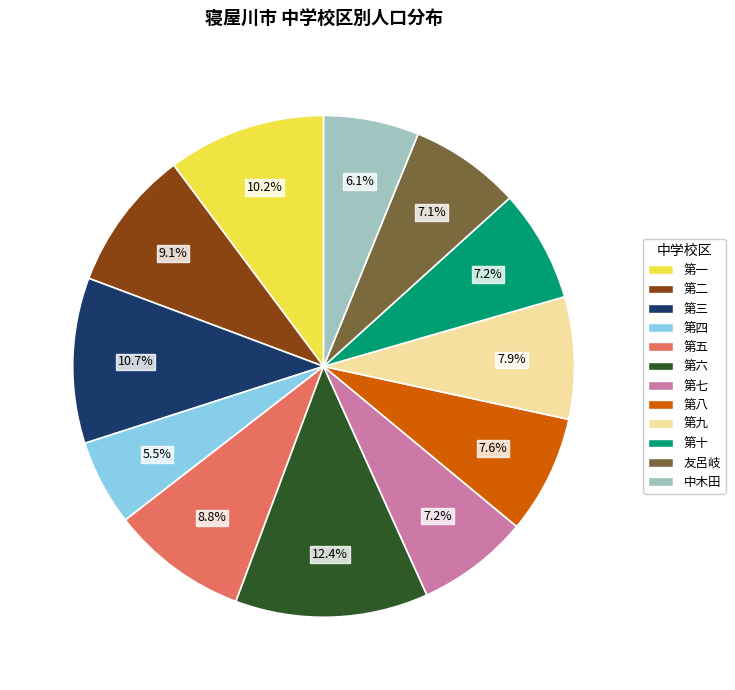

How many segments does this pie chart have?

12